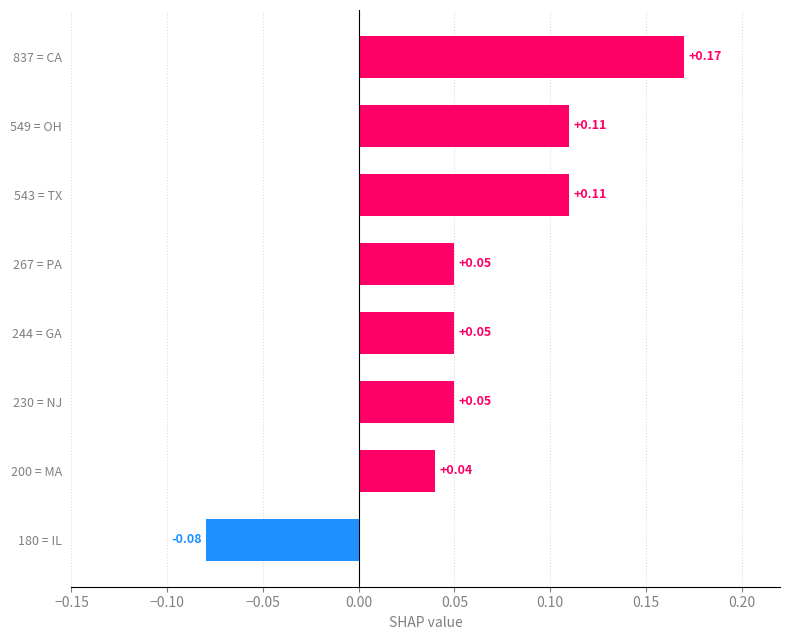

Count the values in the range 0 to 1.

7